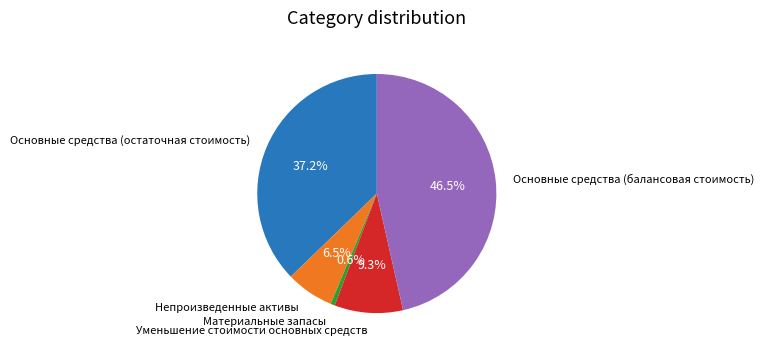

To the nearest percent, what is the difference between the largest and smallest slice percentages?

46%